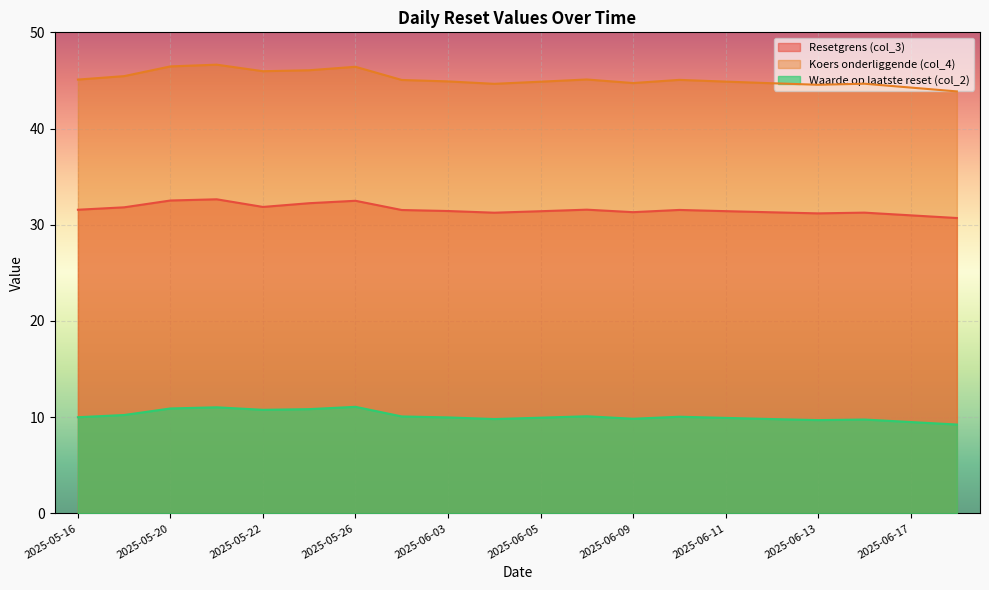

What is the label of the 3rd point from the right?

2025-06-16